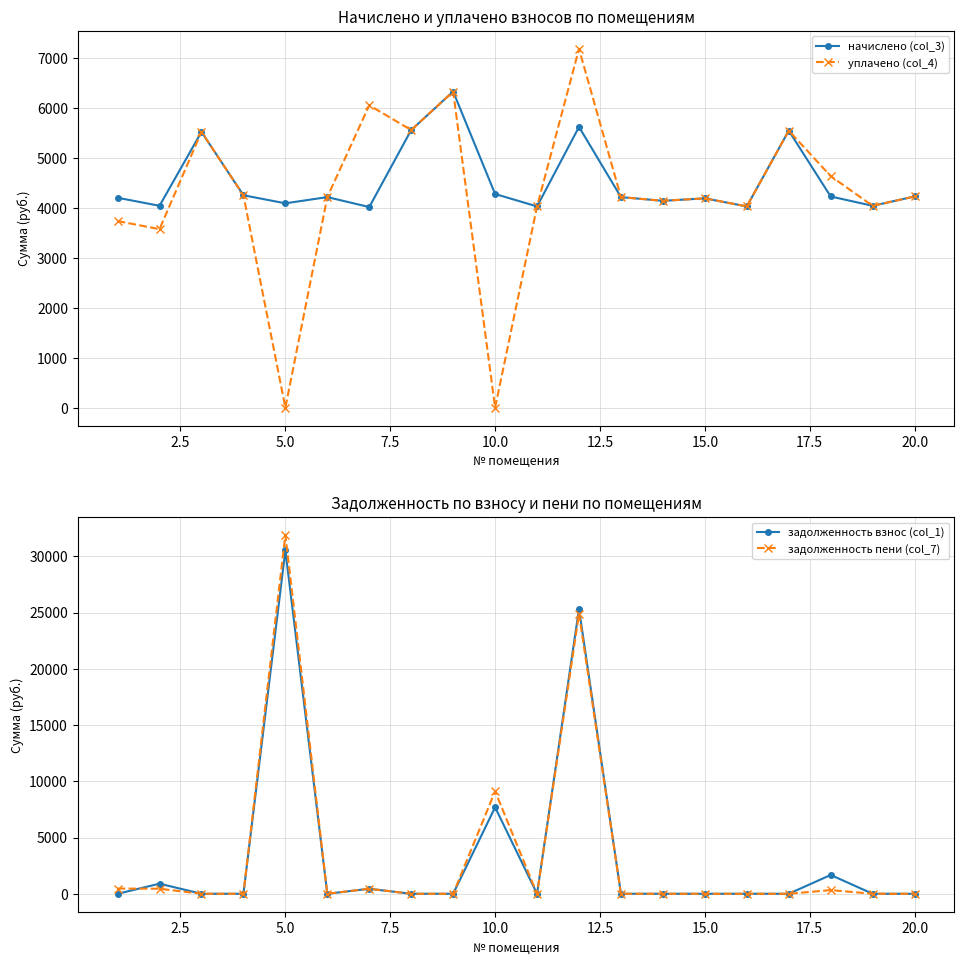

At how many categories does at least one series exceed 381?

20